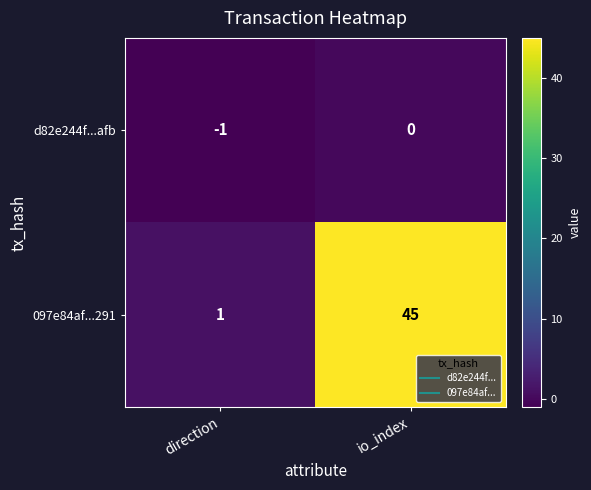

The d82e244f...afb series shows 0 at io_index. True or false?

True